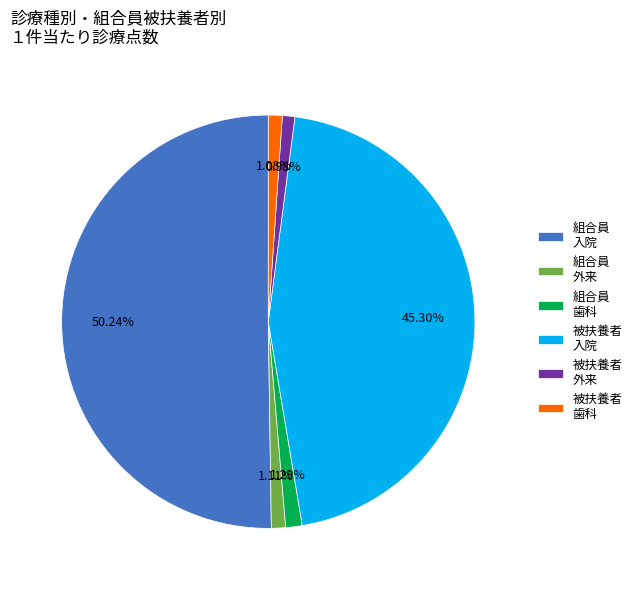

Is the sum of 組合員 入院 and 被扶養者 外来 greater than half?

Yes